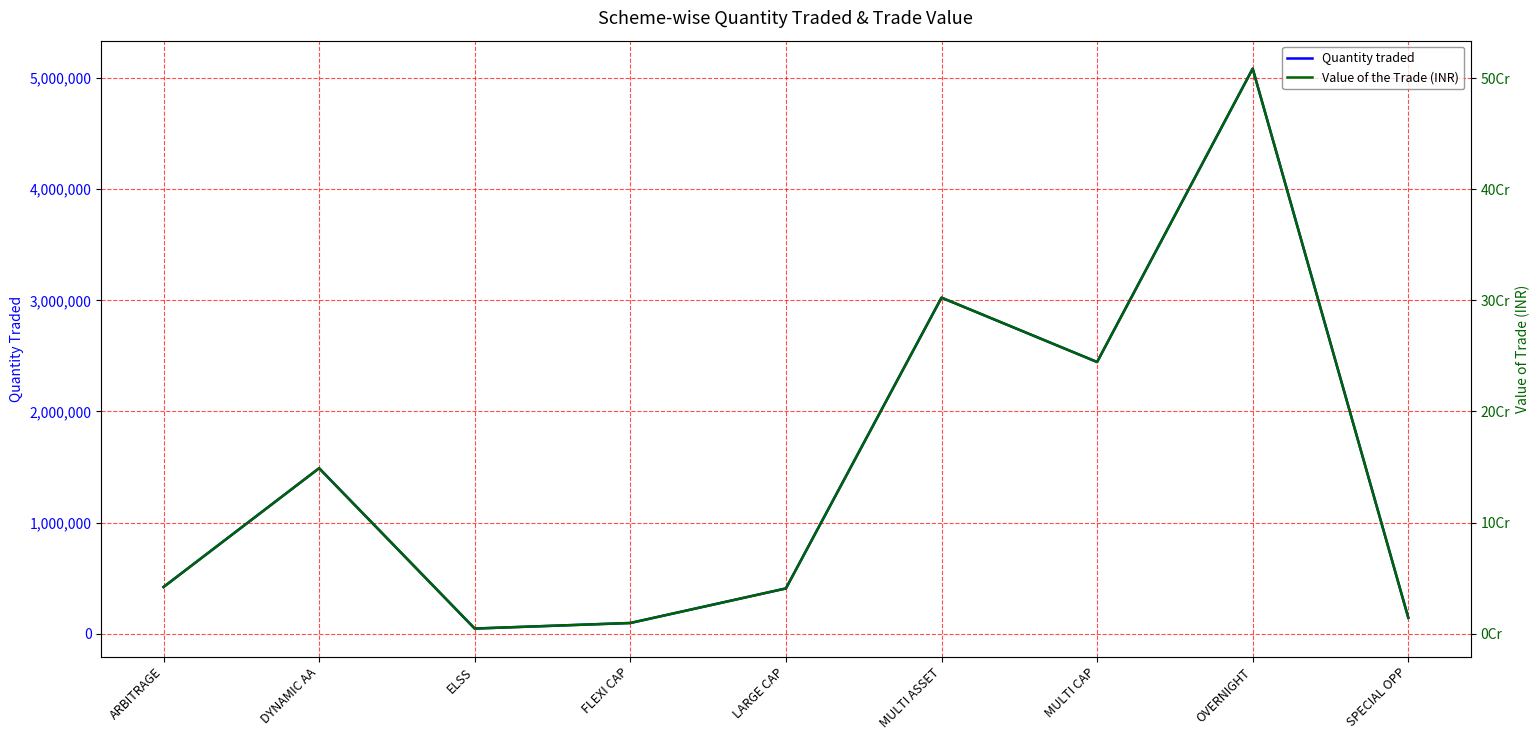

What is the difference between the Quantity traded values at OVERNIGHT and DYNAMIC AA?

3596000